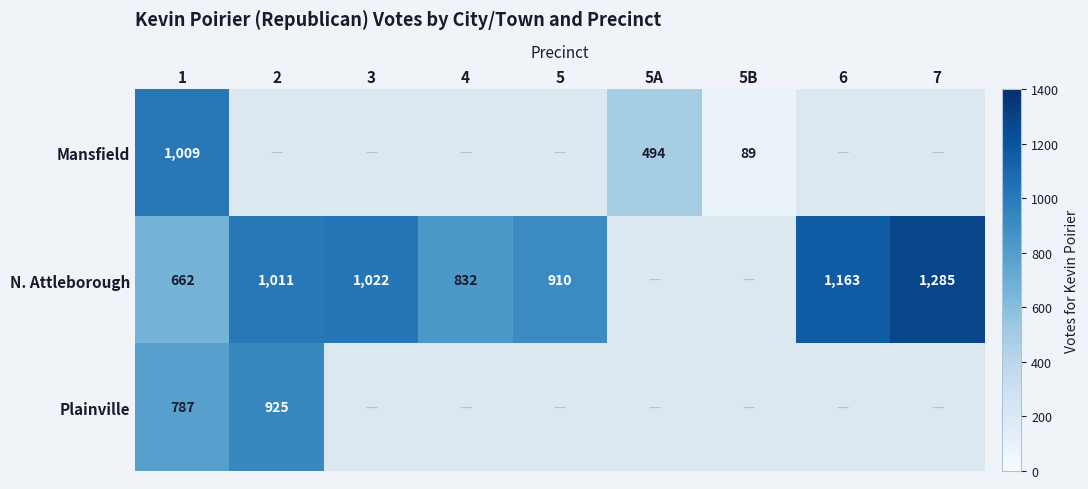

Between 5A and 1, which is larger?

1